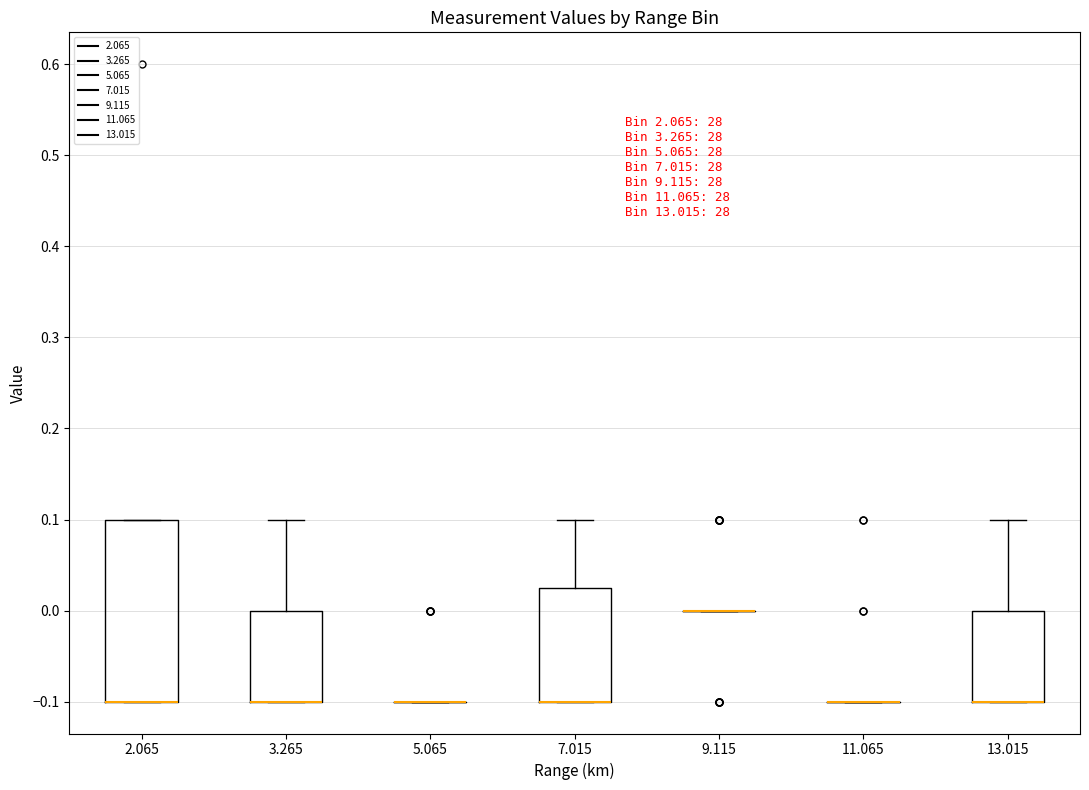

Where is the upper edge of the box at x = 3.265 on the y-axis? The values are not printed on the chart, so give them approximately, as read against the axis.

0.00